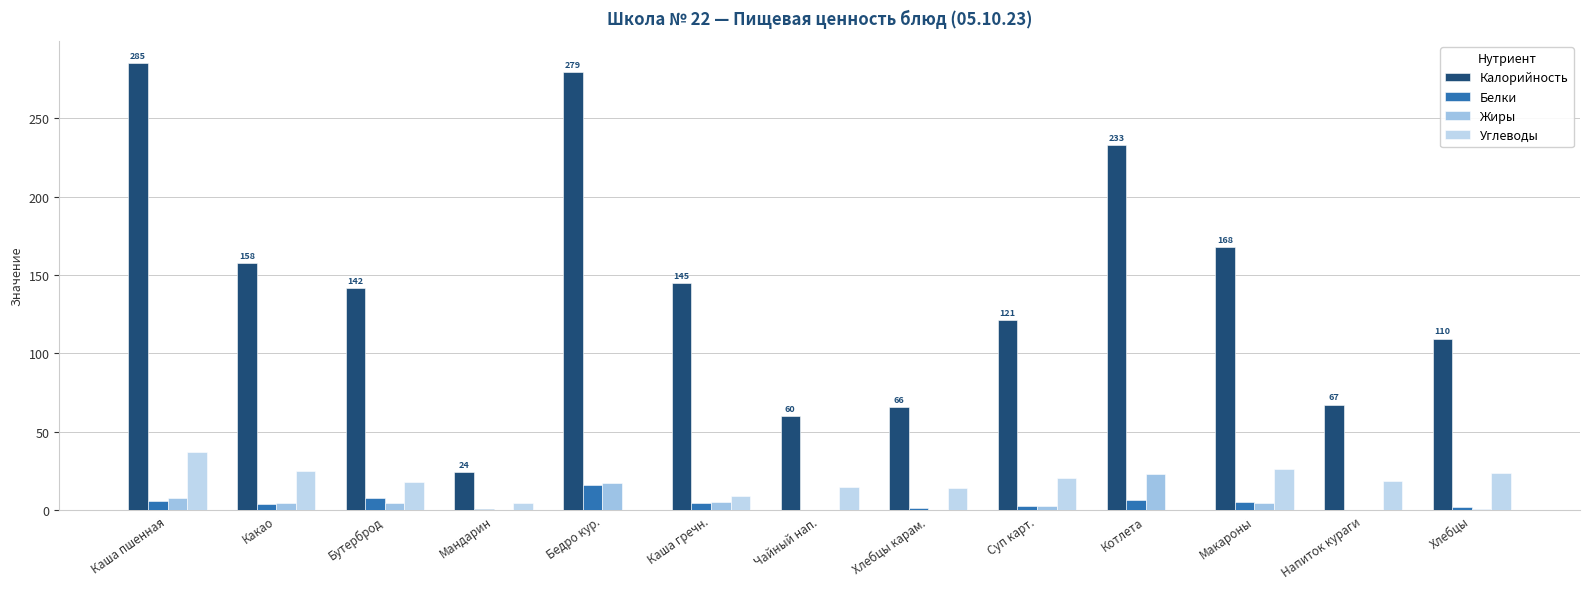

What are all the series names shown in the legend?

Калорийность, Белки, Жиры, Углеводы